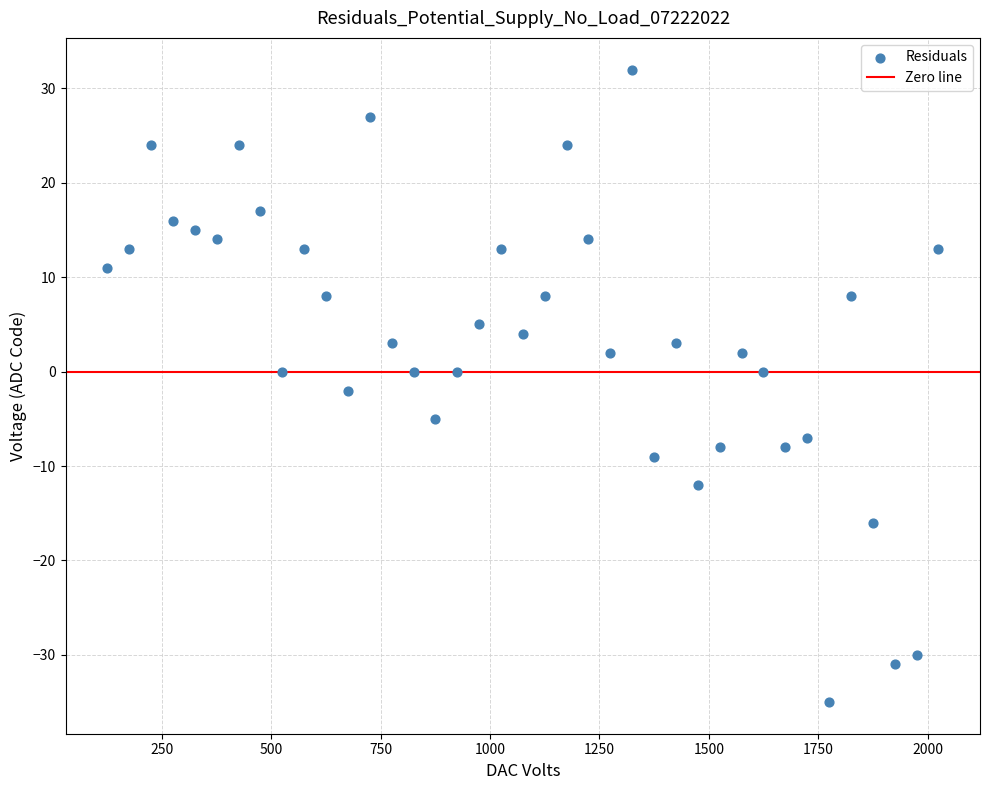

What is the range of X values (max minus min)?

1900